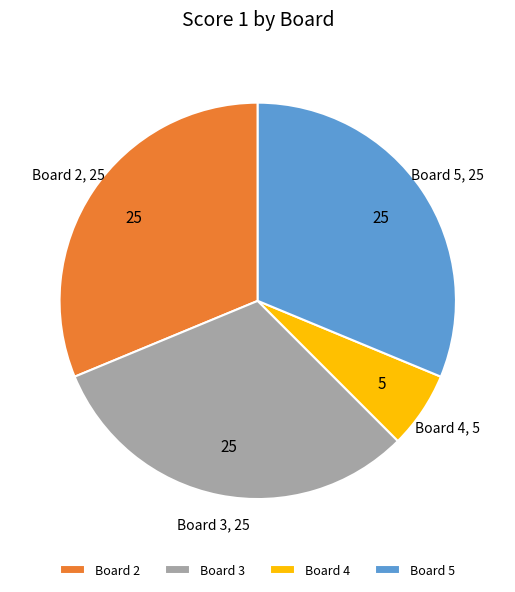

Count the number of slices in the pie.

4